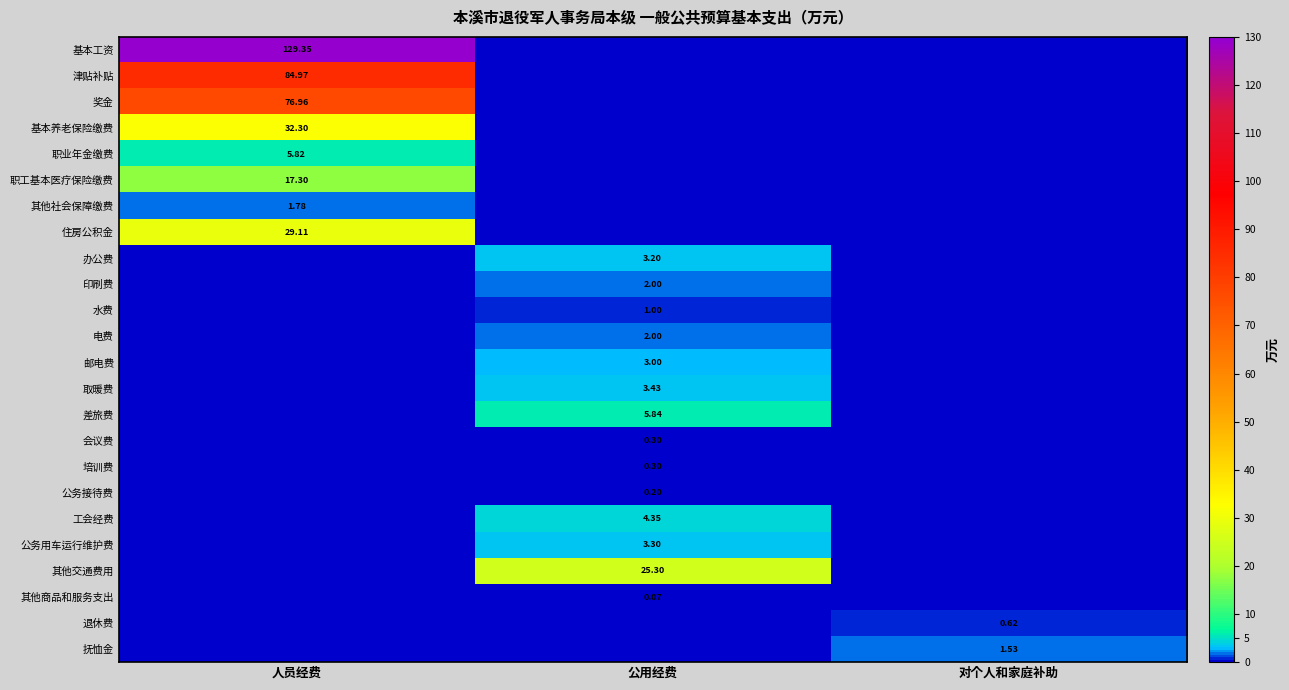

The value of 培训费 at 对个人和家庭补助 is 0.0. True or false?

True